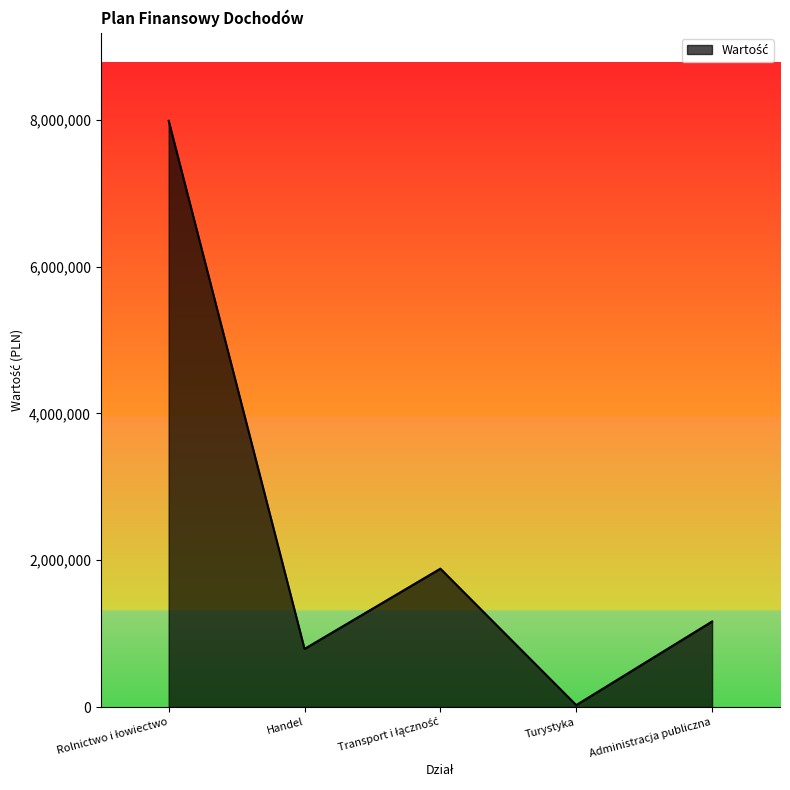

What is the approximate value at Handel?

791819